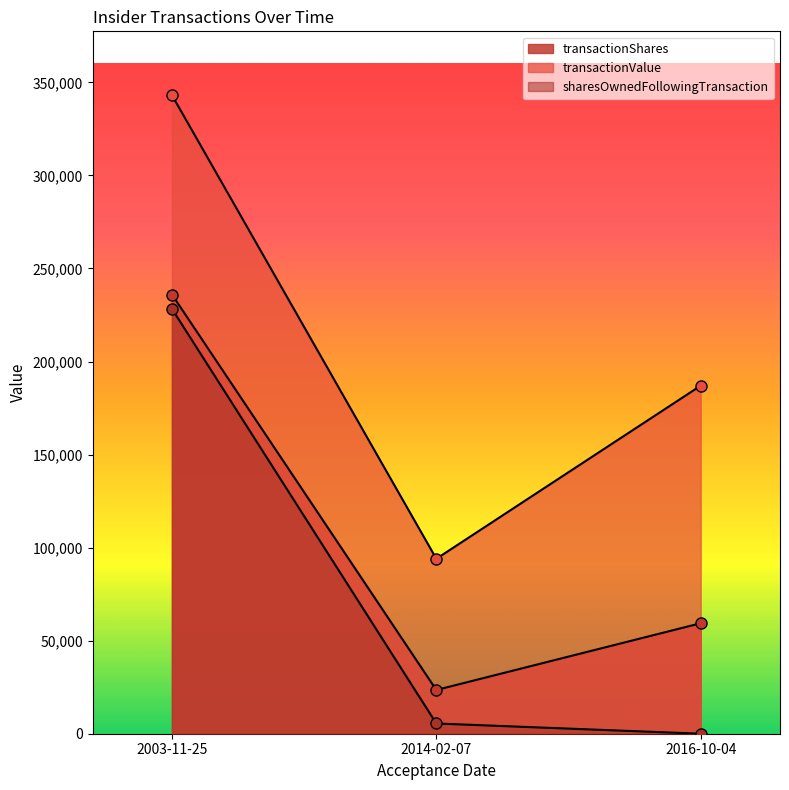

Where is transactionShares nearest to the value 129750?

2016-10-04